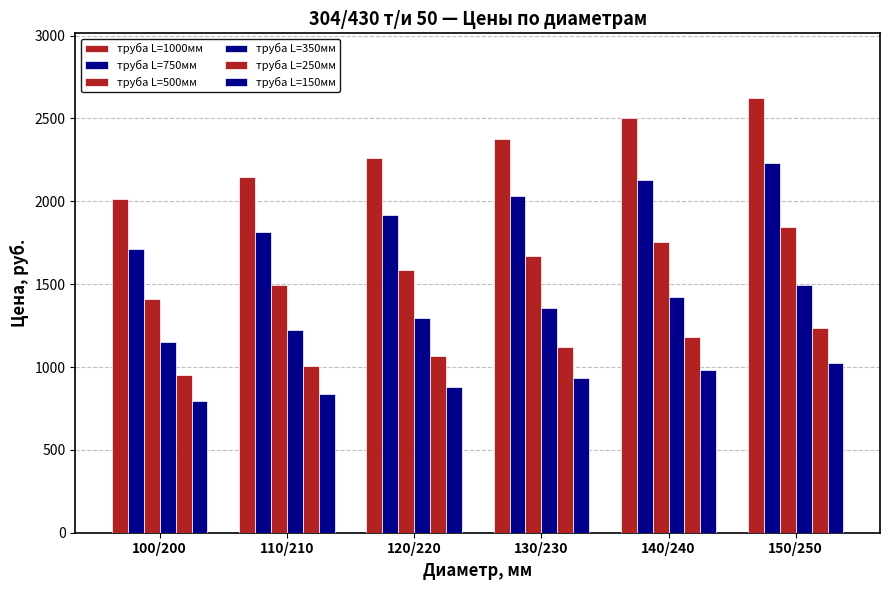

What is the highest value of the труба L=1000мм series?

2620.8